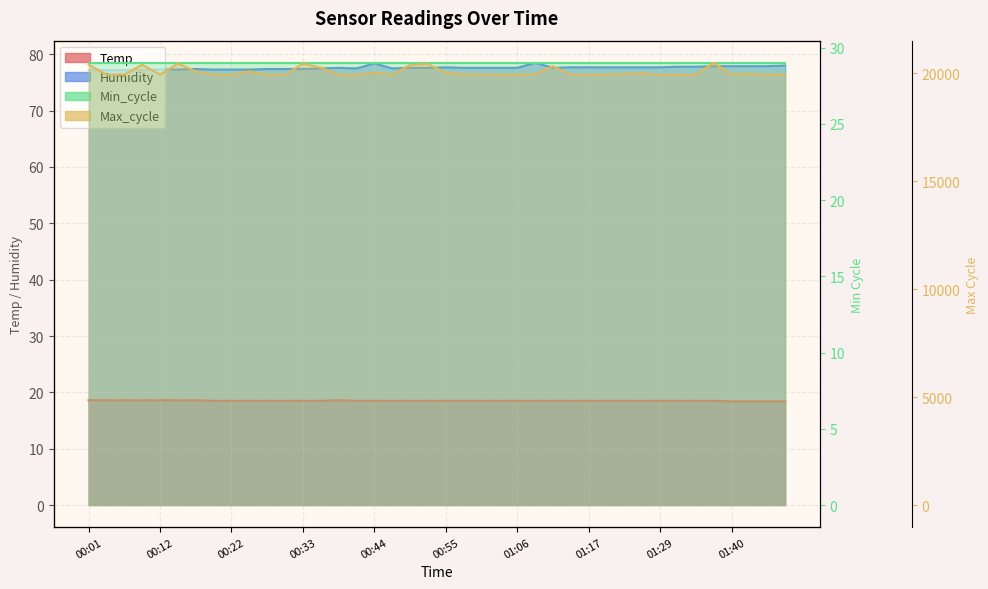

List the labels in order of Humidity value, smallest first.

00:01, 00:04, 00:06, 00:09, 00:12, 00:14, 00:20, 00:22, 00:25, 00:17, 00:28, 00:31, 00:33, 00:36, 00:41, 00:47, 00:39, 00:50, 00:53, 00:58, 01:01, 01:03, 01:06, 01:11, 00:55, 01:14, 01:17, 01:20, 01:23, 01:26, 01:29, 01:31, 01:34, 01:37, 01:40, 01:42, 01:45, 01:48, 00:44, 01:09